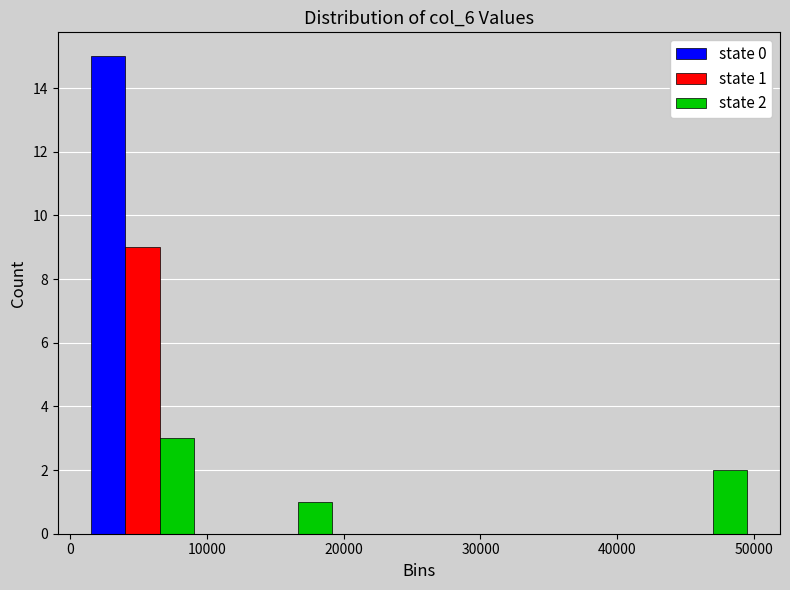

In the state 1 series, which range on the x-axis has the tallest bar?

0 to 10000